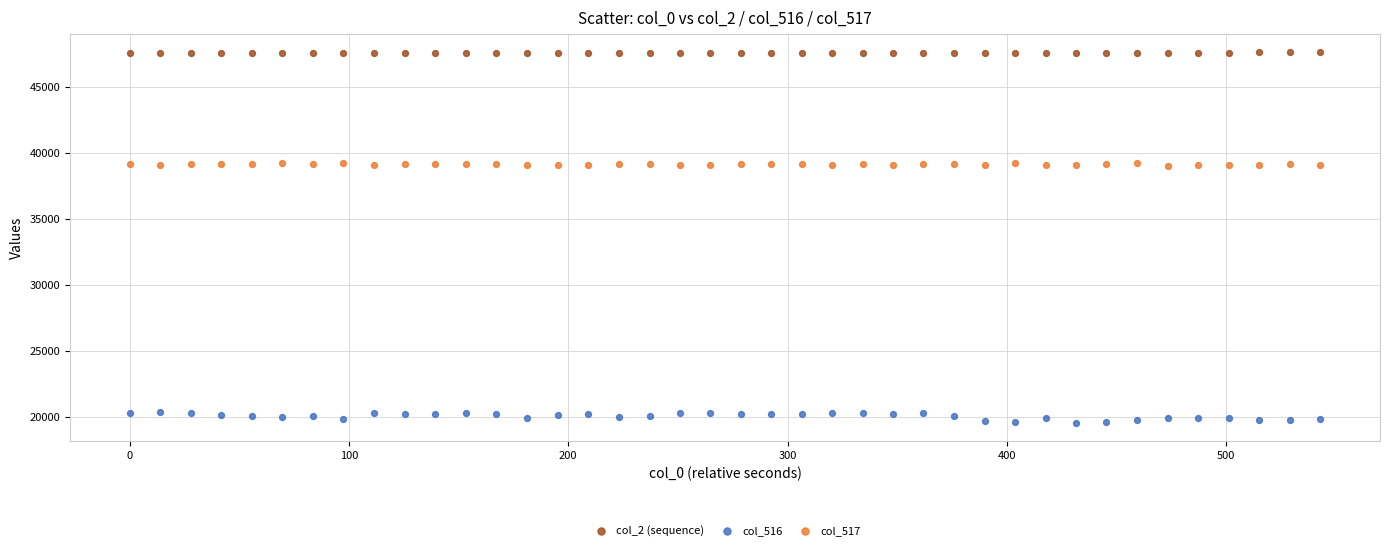

Which series reaches the maximum Y coordinate?

col_2 (sequence)